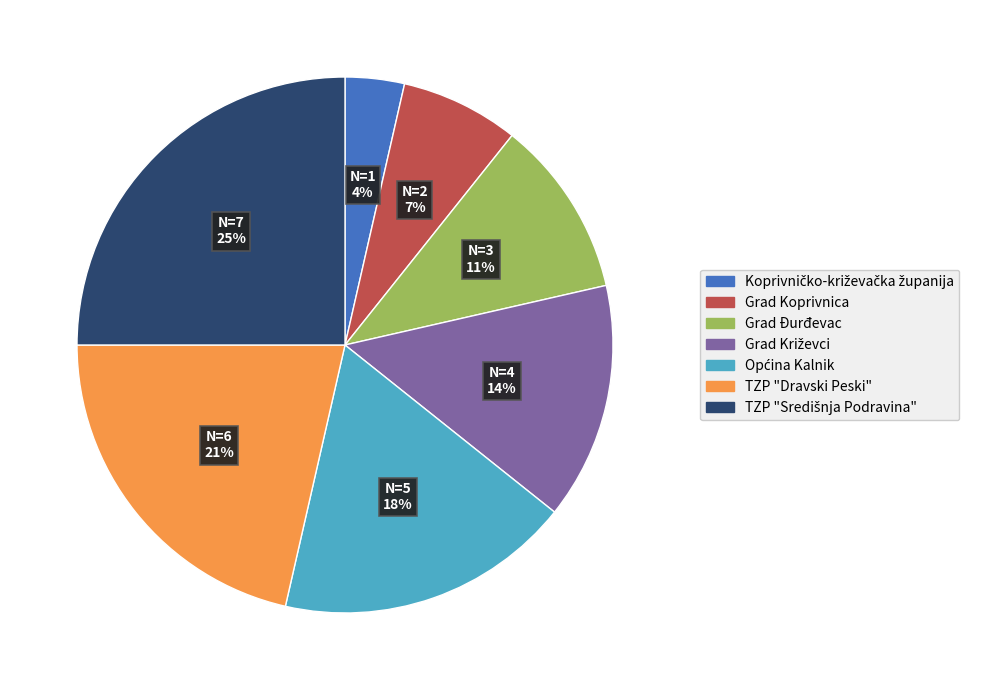

To the nearest percent, what percentage of the pie is Grad Đurđevac?

11%